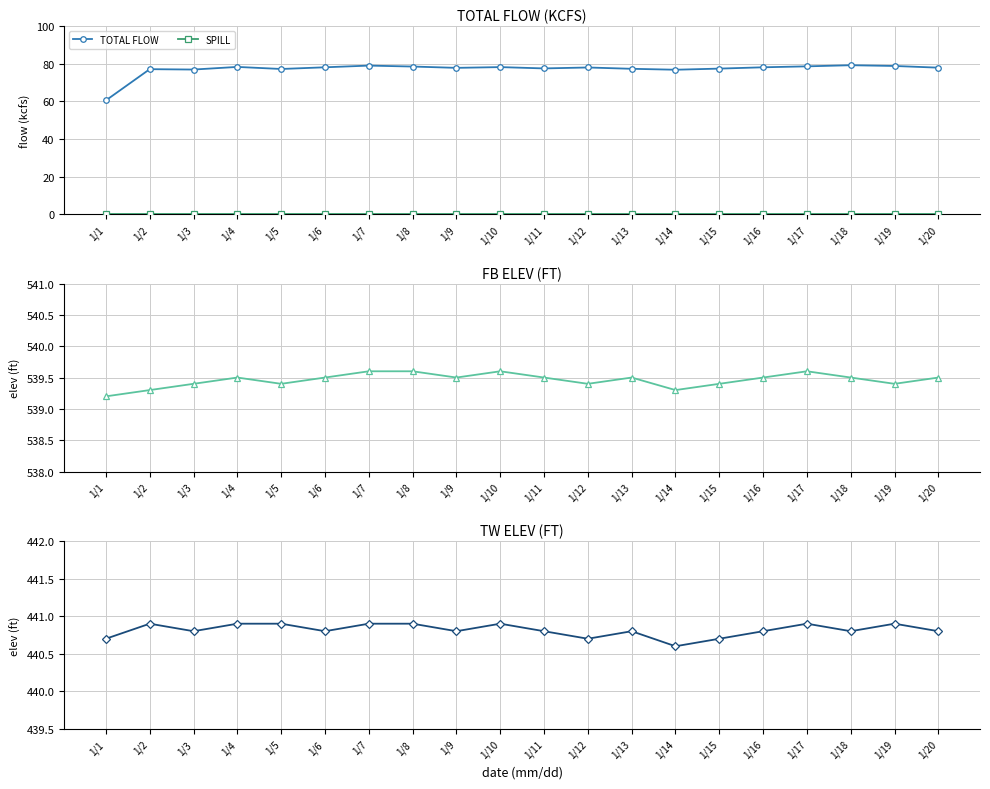

What is the difference between the highest and lowest values at 1/19?

539.4